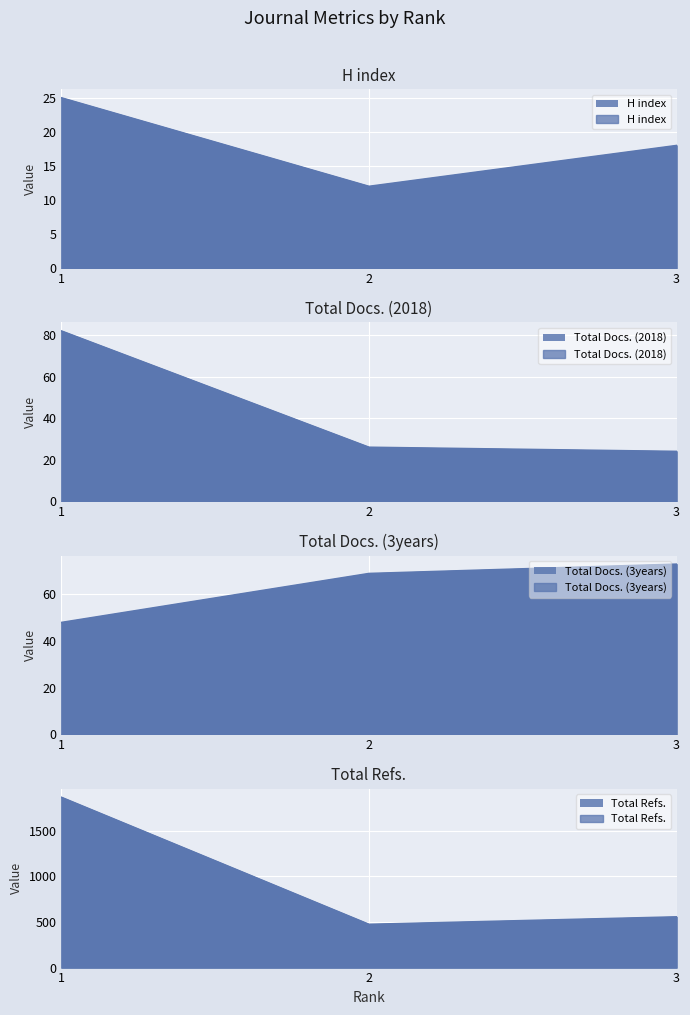

How many categories are shown in the chart?

3